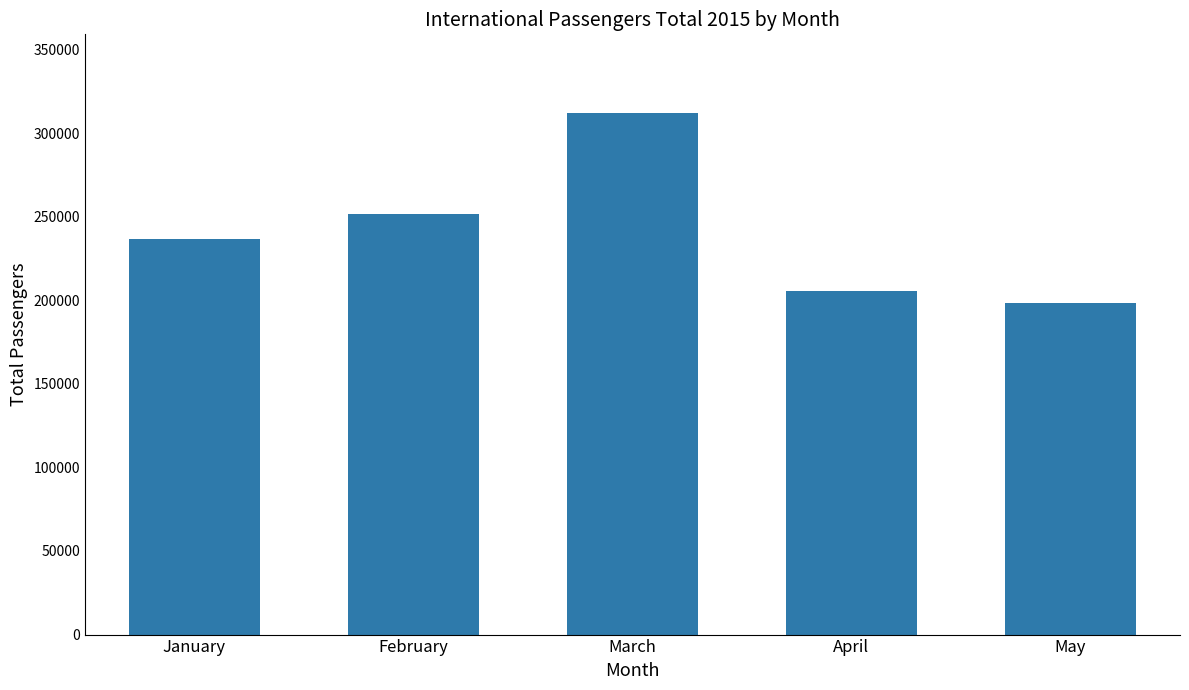

What is the change in value from February to April?

-46460